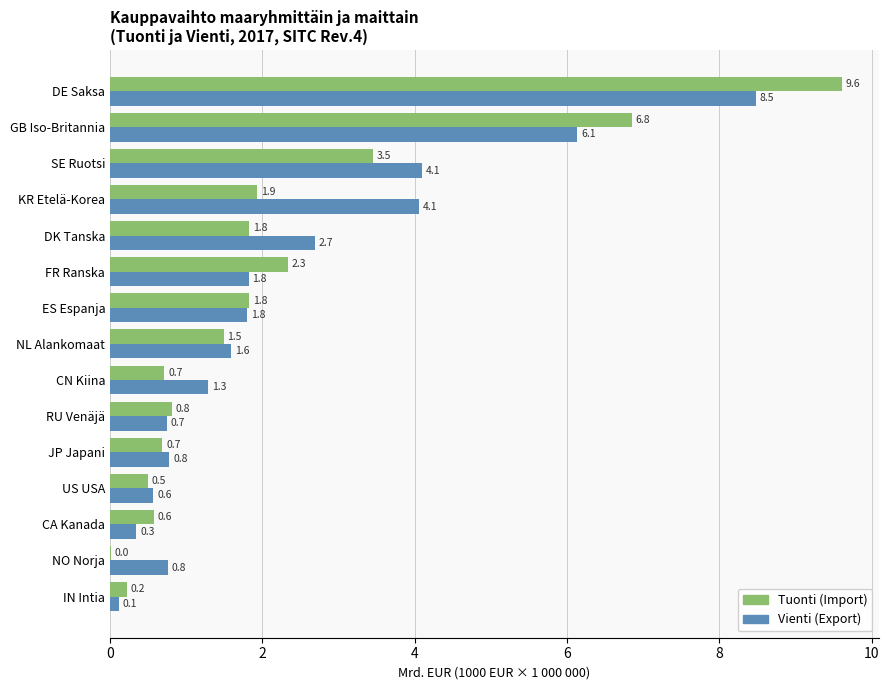

Which series has the largest range (max minus min)?

Tuonti (Import)